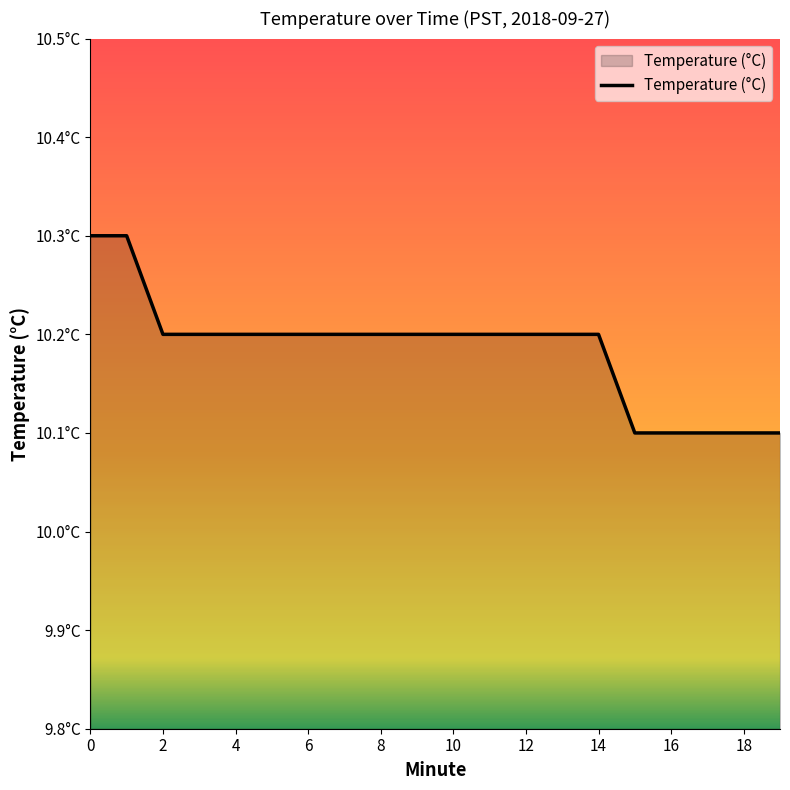

Reading right to left, extract all data points from this chart.

10.1	10.1	10.1	10.1	10.1	10.2	10.2	10.2	10.2	10.2	10.2	10.2	10.2	10.2	10.2	10.2	10.2	10.2	10.3	10.3